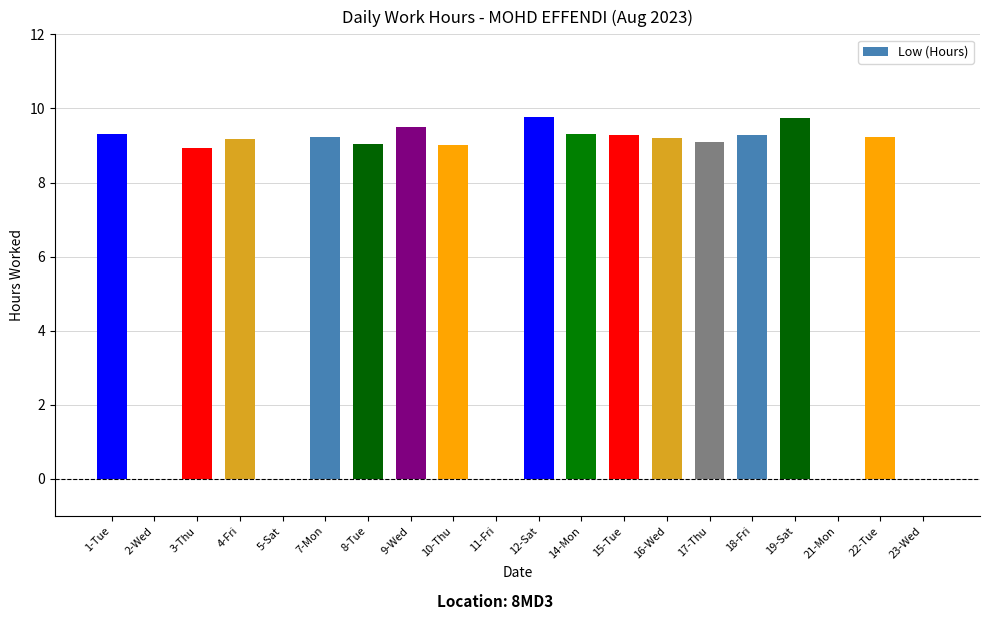

Does the chart contain any negative values?

No